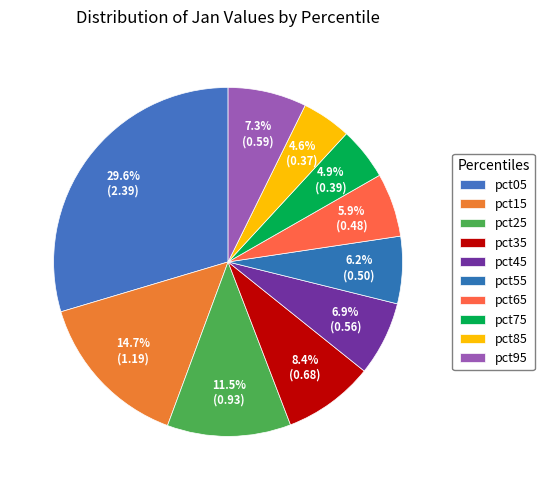

What is the change in value from pct15 to pct85?

-0.8